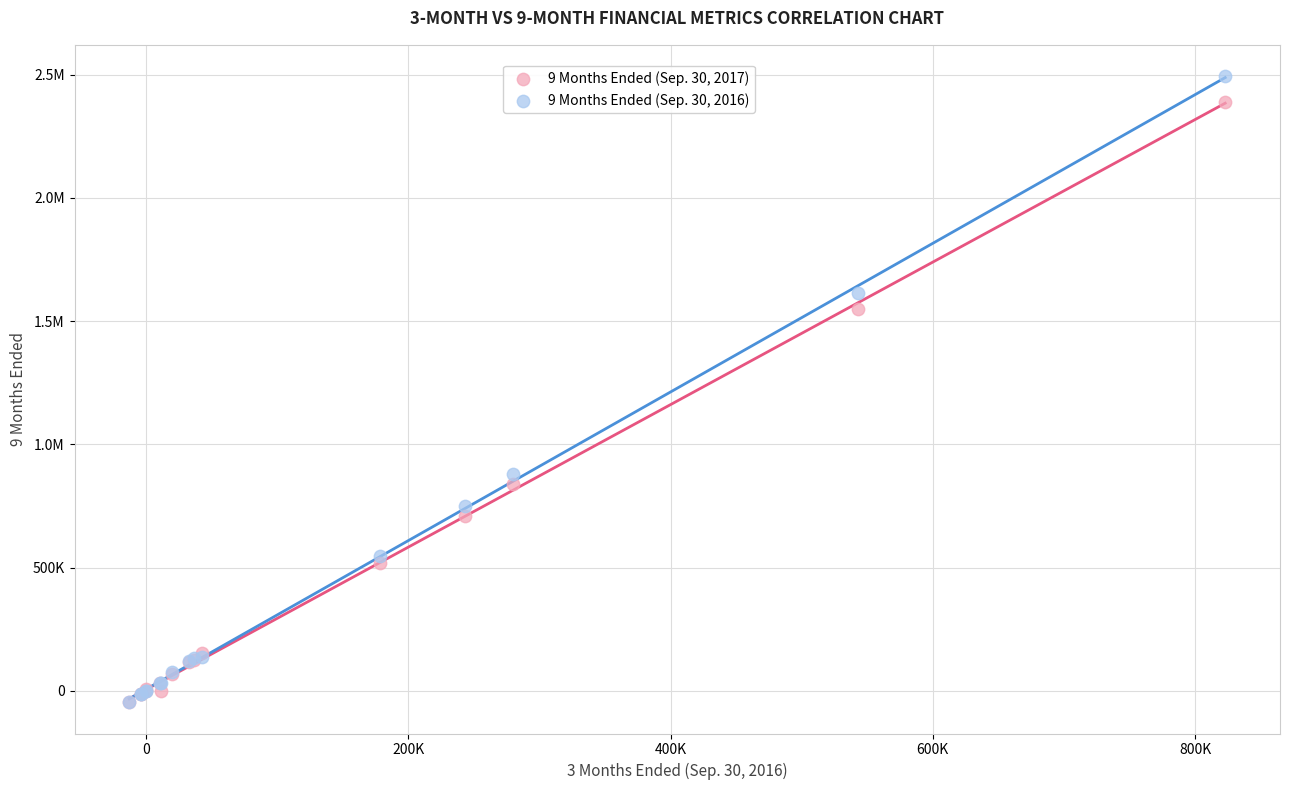

What are all the series names shown in the legend?

9 Months Ended (Sep. 30, 2017), 9 Months Ended (Sep. 30, 2016)